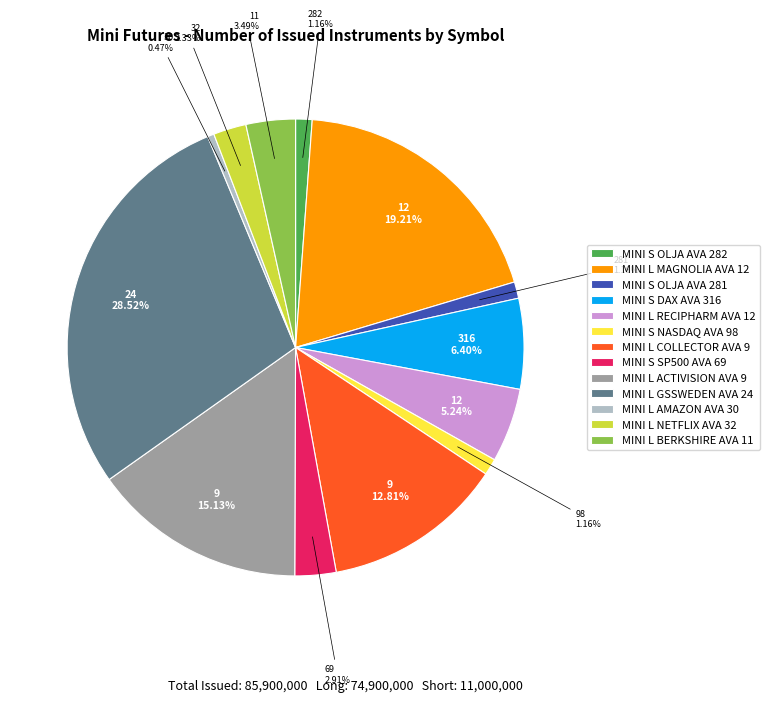

Which category has the smallest portion of the pie?

MINI L AMAZON AVA 30